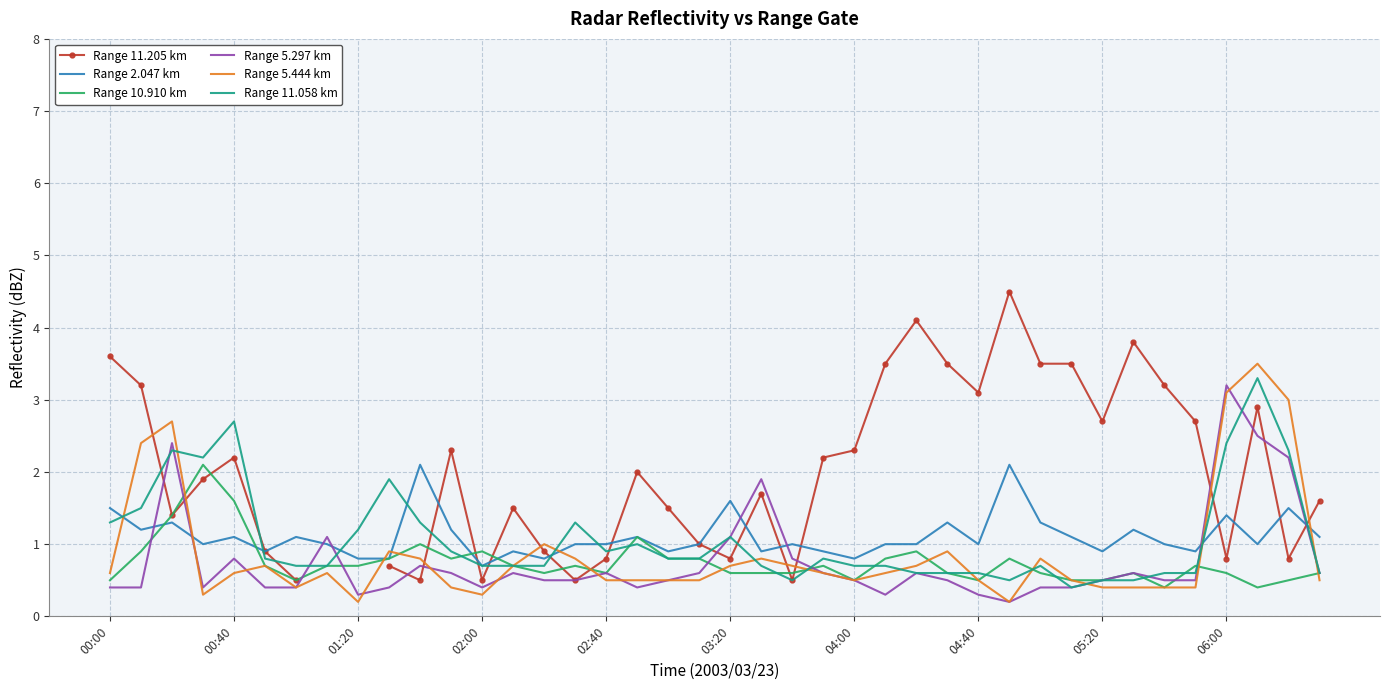

The value of Range 5.297 km at 00:40 is 0.3. True or false?

False